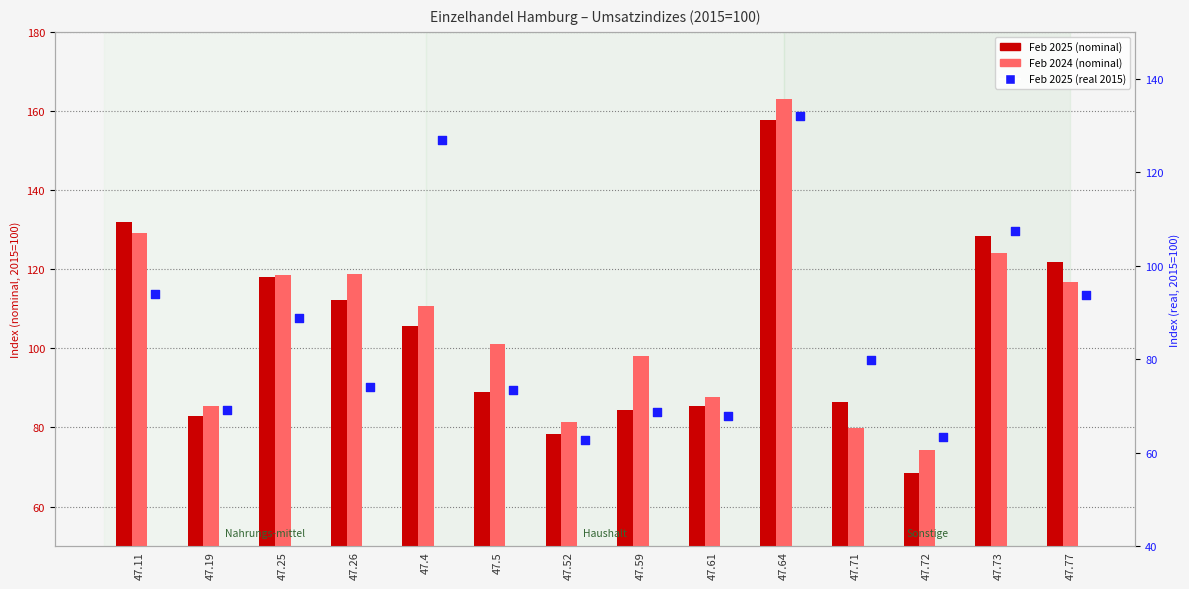

Which series has the largest total across all categories?

Feb 2024 (nominal)